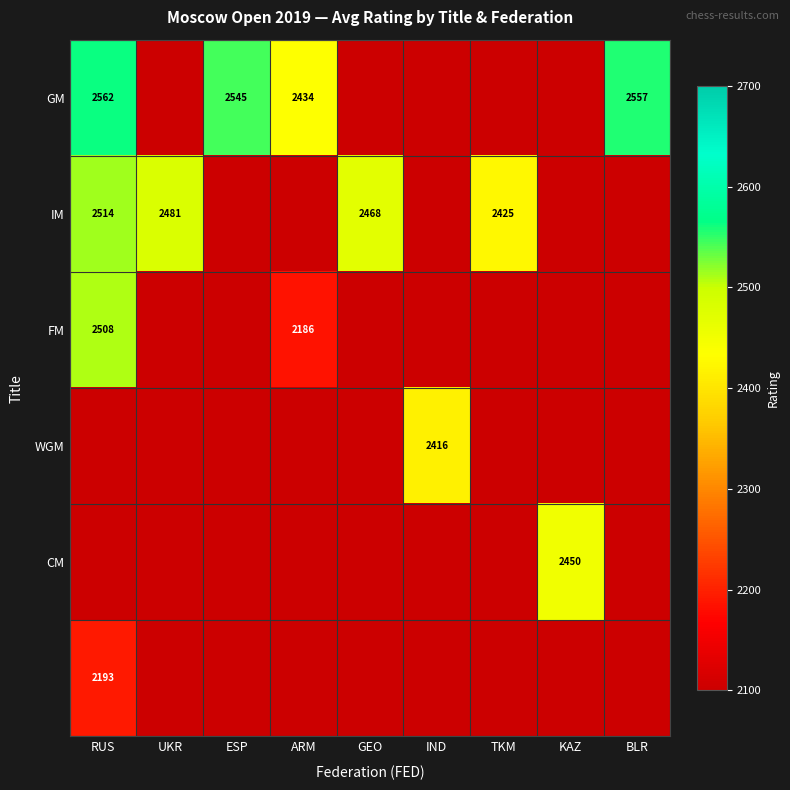

Is it true that CM equals 2450 at KAZ?

True